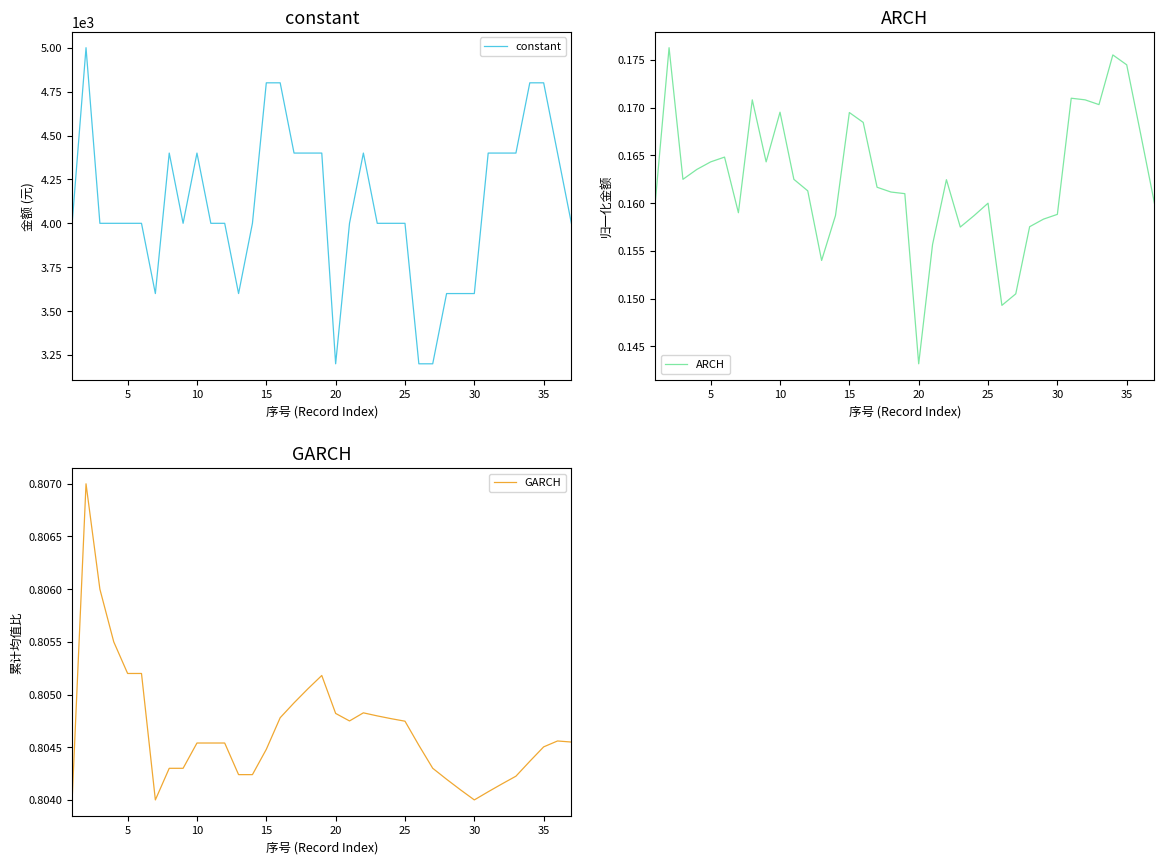

The value of constant at 20 is 3200. True or false?

True